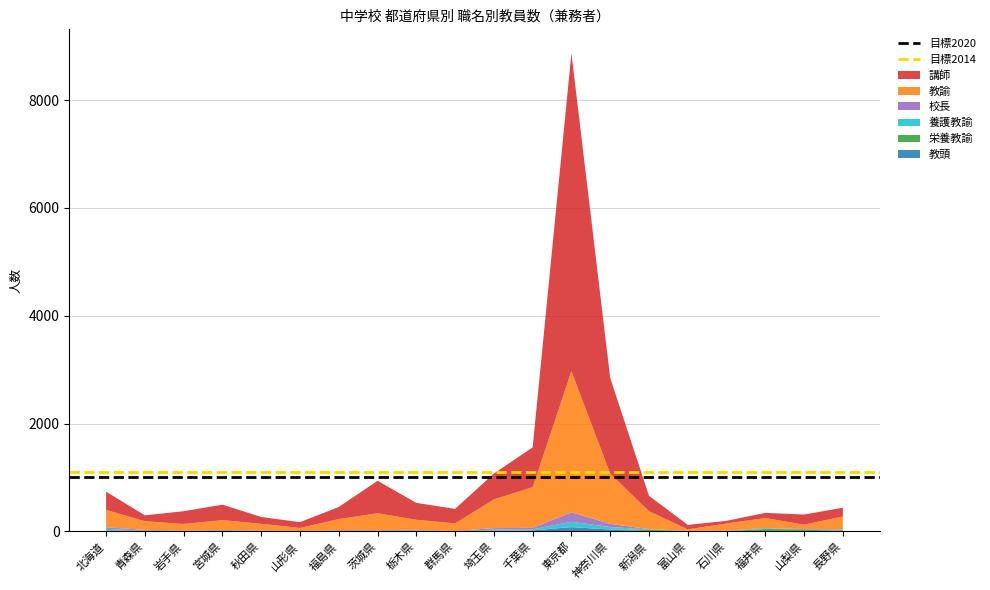

At which category is the sum across all series the highest?

東京都